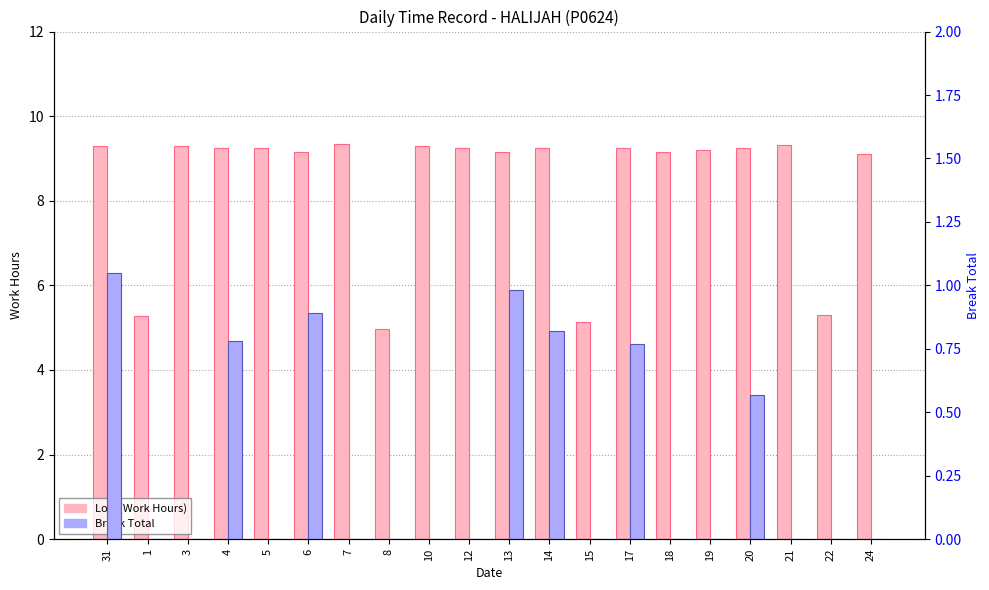

What is the difference between the second highest and second lowest values in the Low (Work Hours) series?

4.2